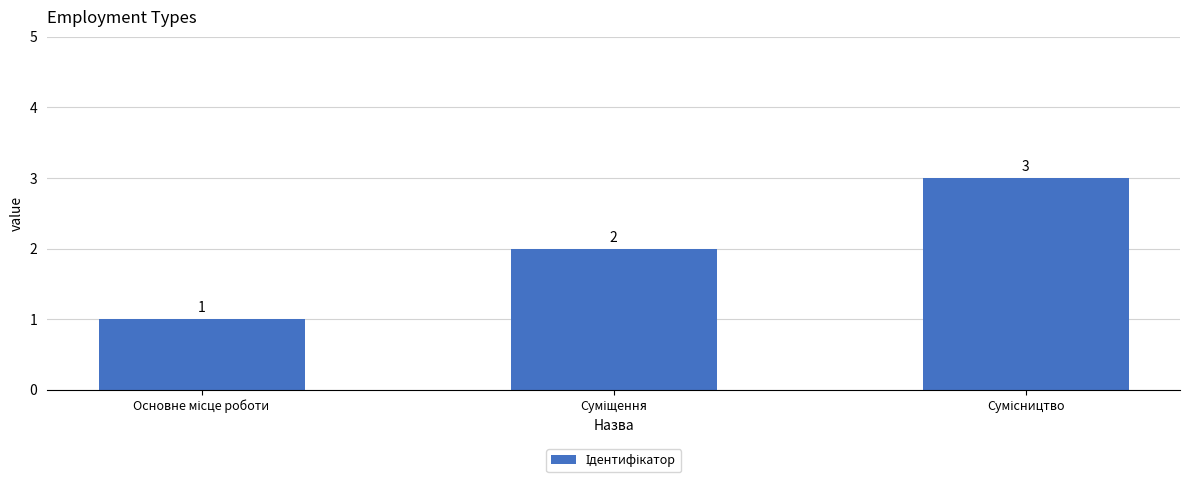

Count the values in the range 1 to 3.

3